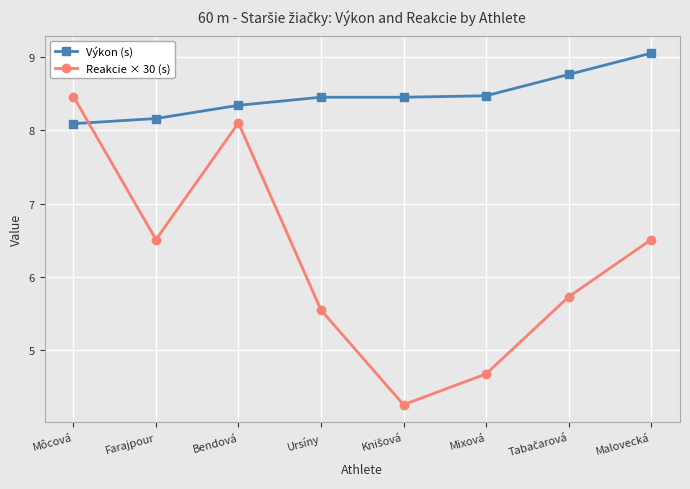

Where is the first local minimum for Reakcie × 30 (s)?

Farajpour